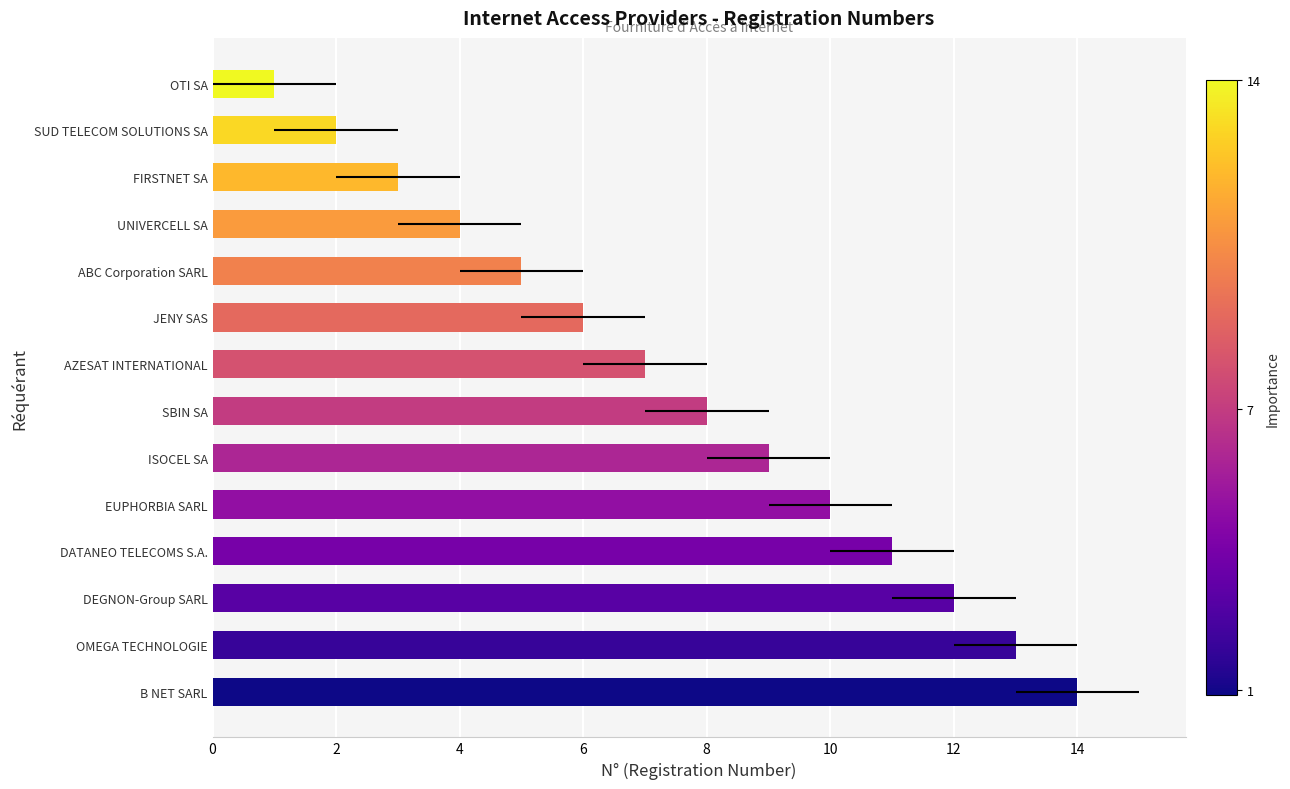

What is the minimum value shown in the chart?

1